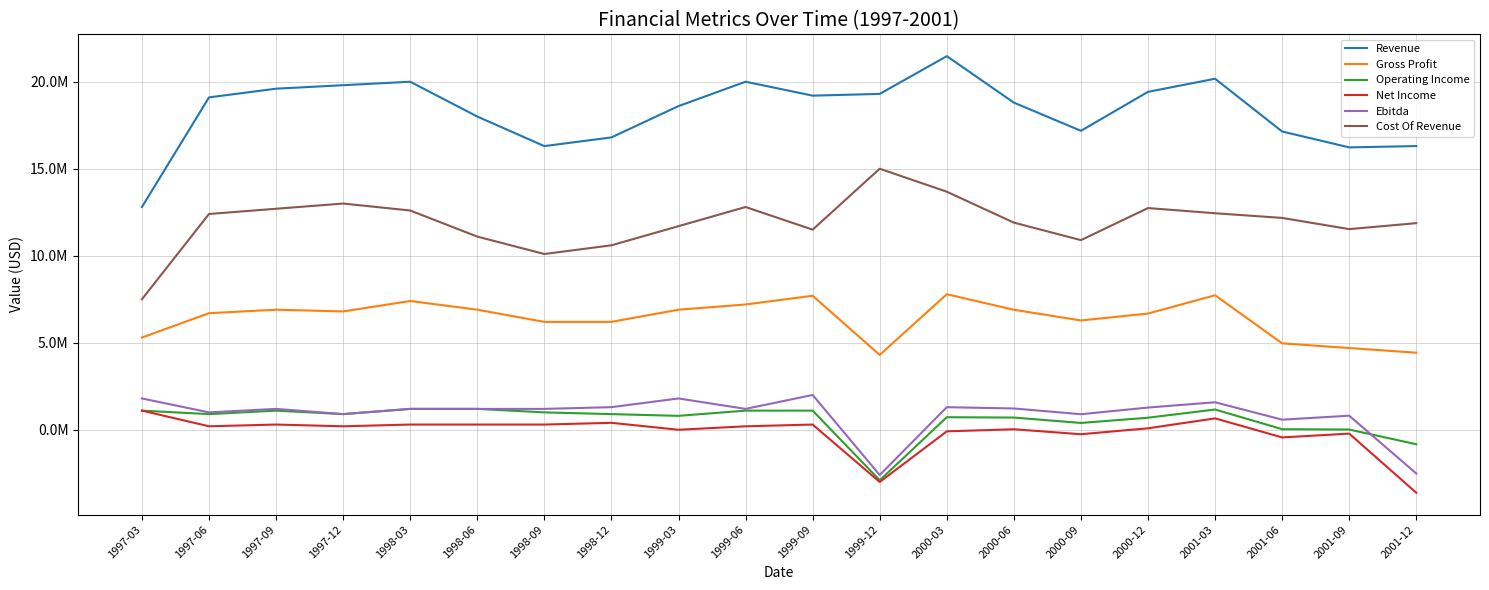

Rank the series at 2000-06 from lowest to highest value.

Net Income, Operating Income, Ebitda, Gross Profit, Cost Of Revenue, Revenue